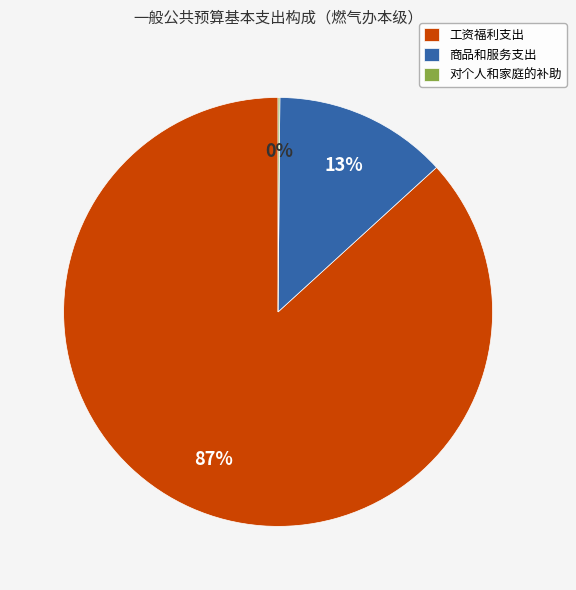

To the nearest percent, what is the average slice percentage?

33%